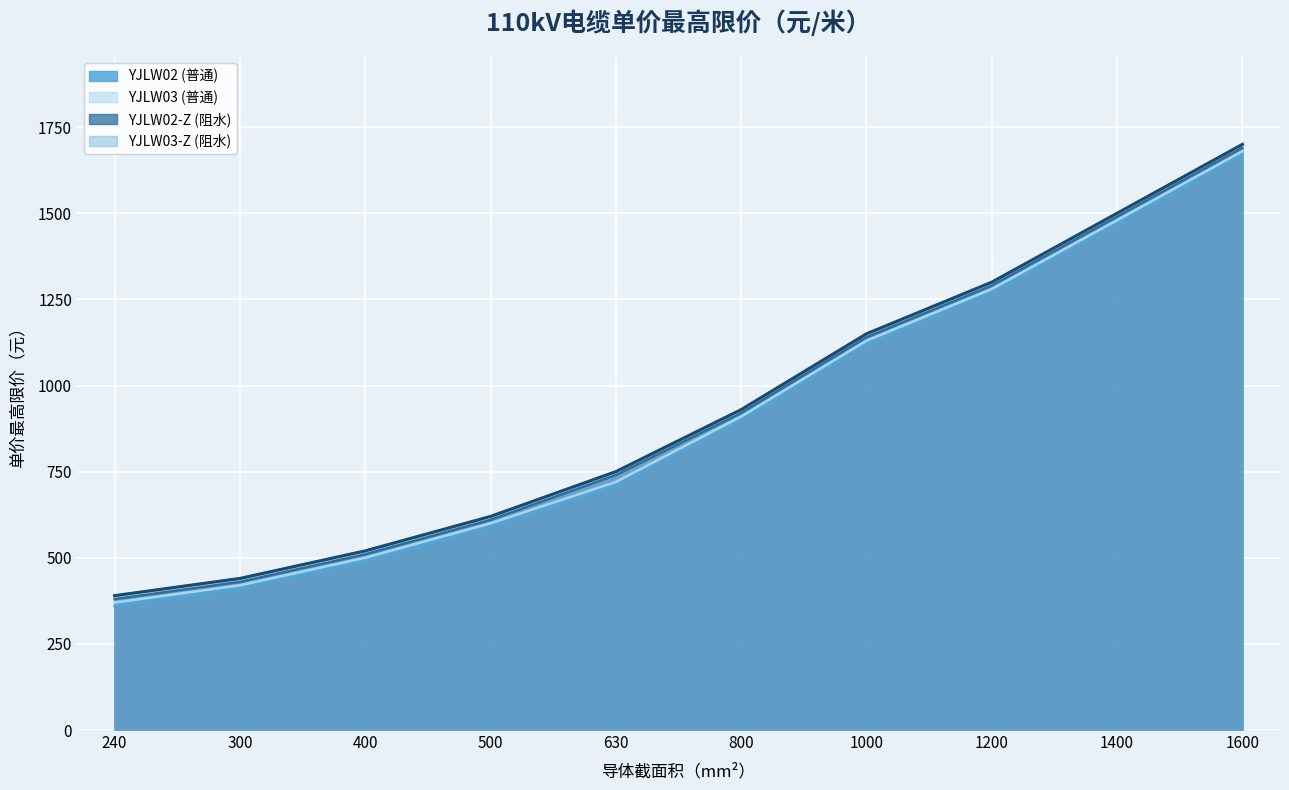

True or false: YJLW03 (普通) has a value of 542 at 1600.

False